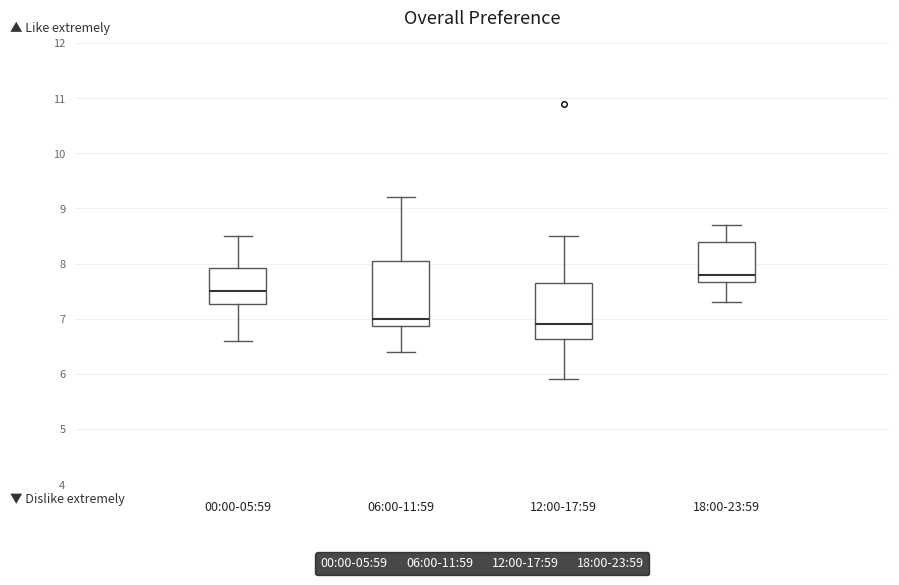

Which box is the tallest, from its lower edge to its upper edge?

06:00-11:59